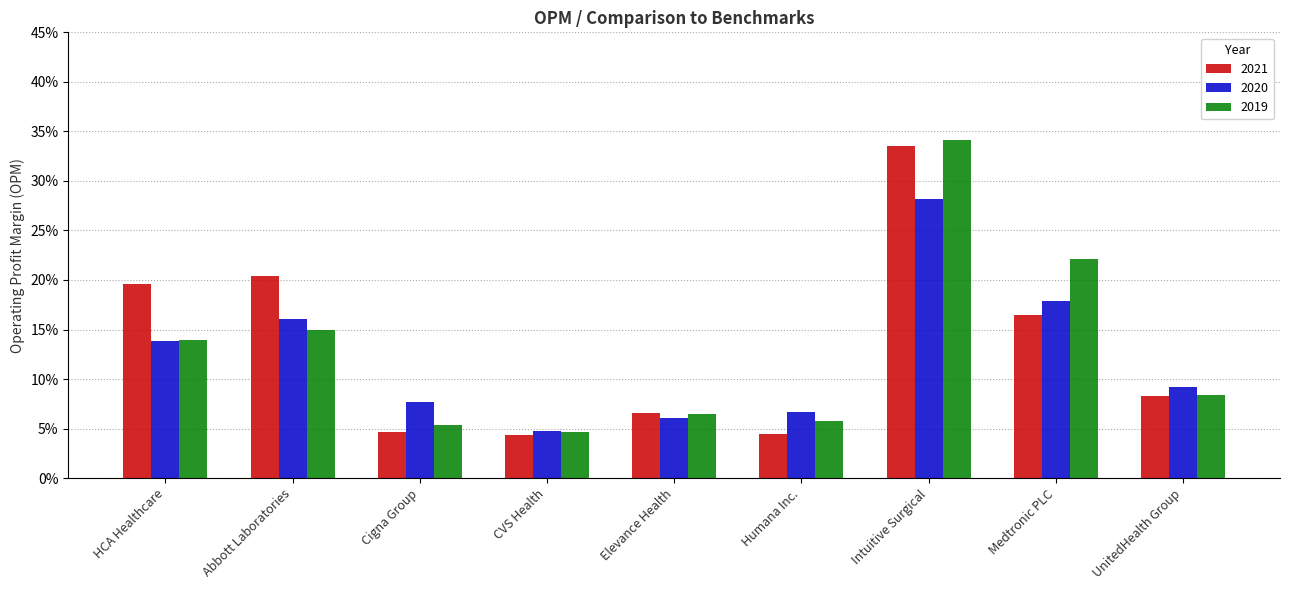

Are the bars grouped side by side (vs. stacked)?

Yes